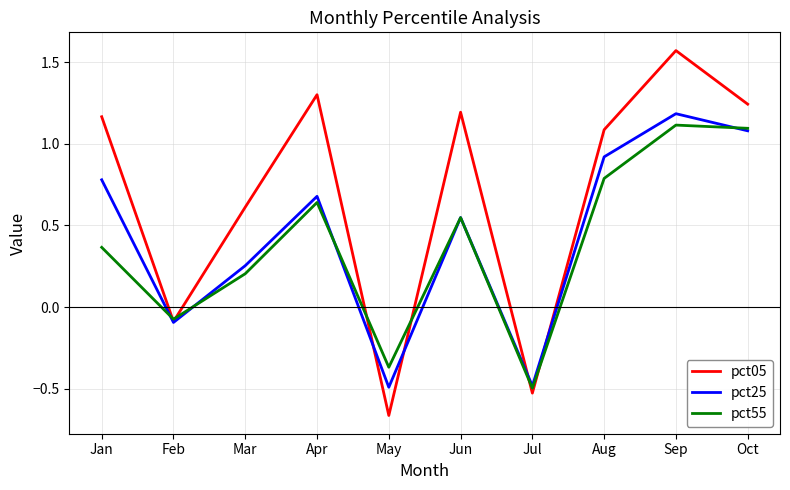

At which label is pct05 closest to 0?

Feb